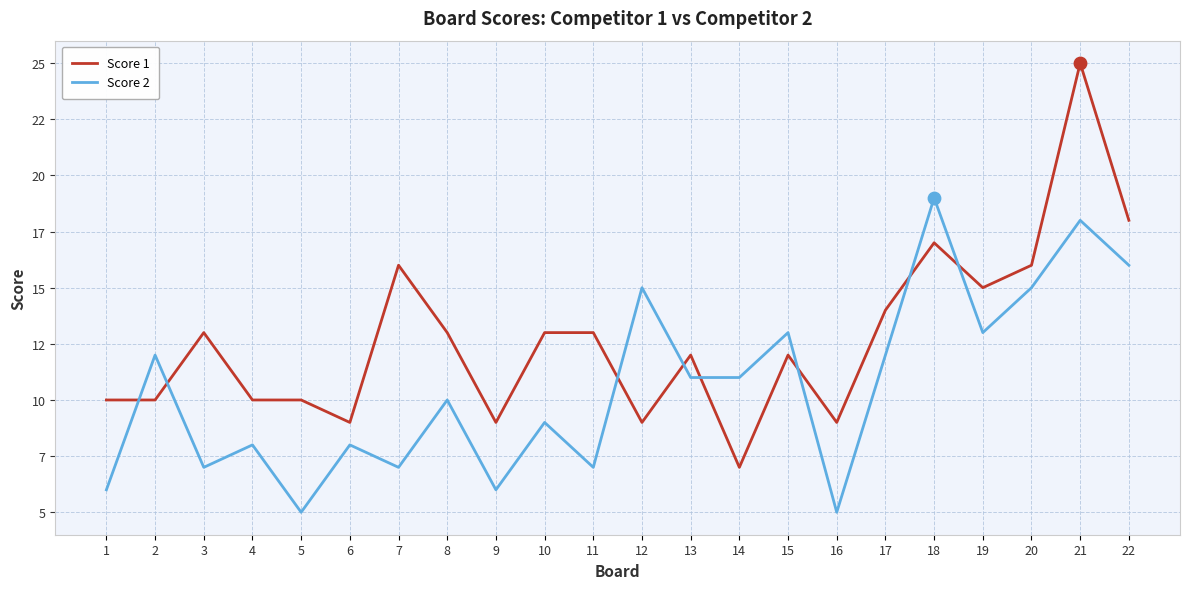

Is the value of Score 1 at 10 greater than the value of Score 2 at 12?

No